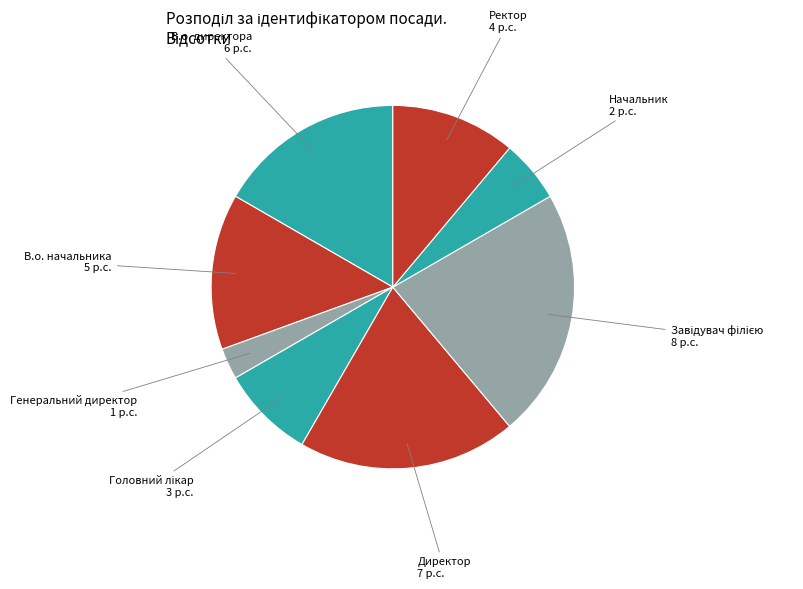

Is there a majority slice in this chart?

No